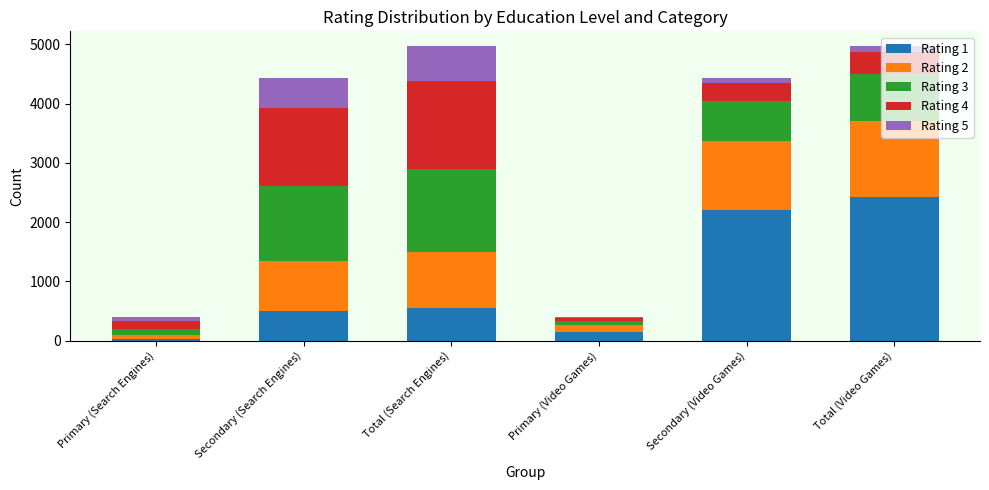

At which label does Rating 1 reach its peak?

Total (Video Games)